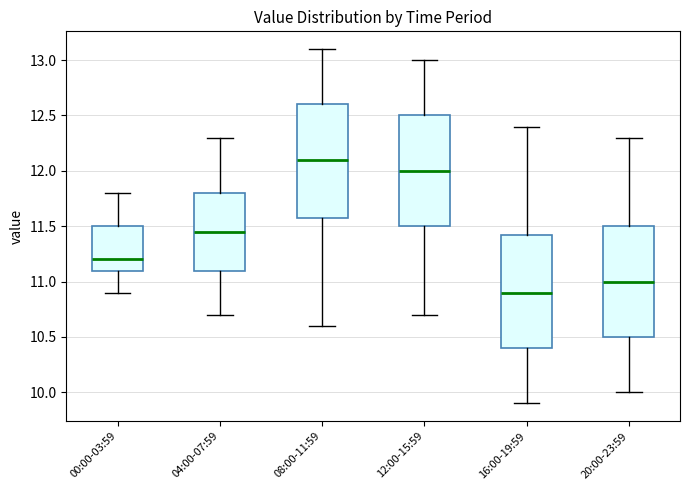

Where is the upper edge of the box for 16:00-19:59 on the y-axis? The values are not printed on the chart, so give them approximately, as read against the axis.

11.45